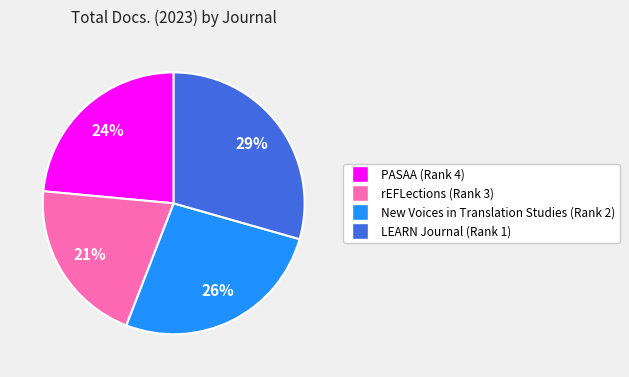

Does LEARN Journal (Rank 1) account for over 50% of the chart?

No